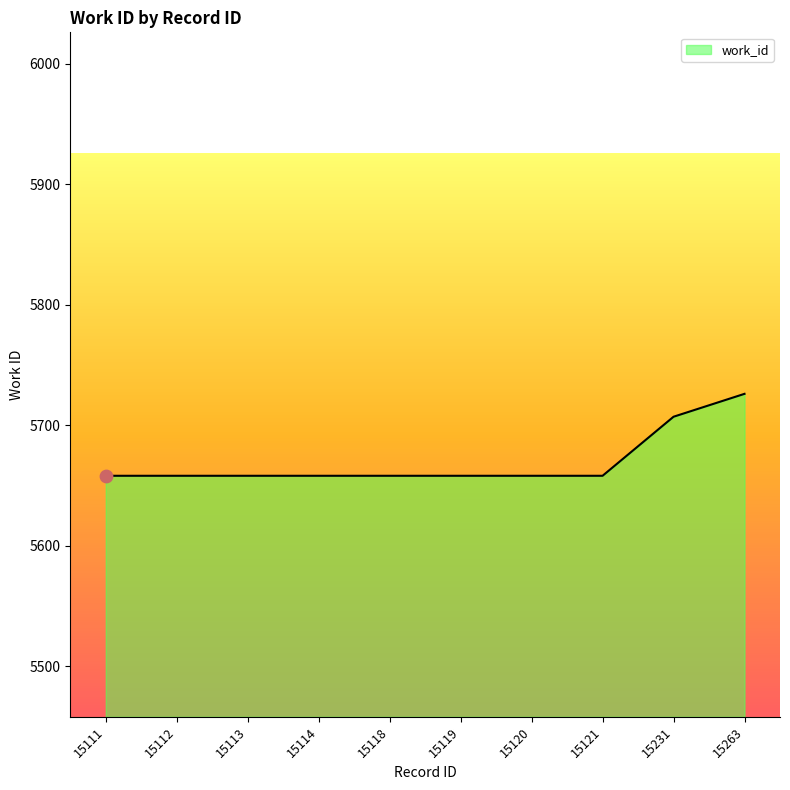

Approximately how many times larger is the value at 15112 compared to 15118?

1.0